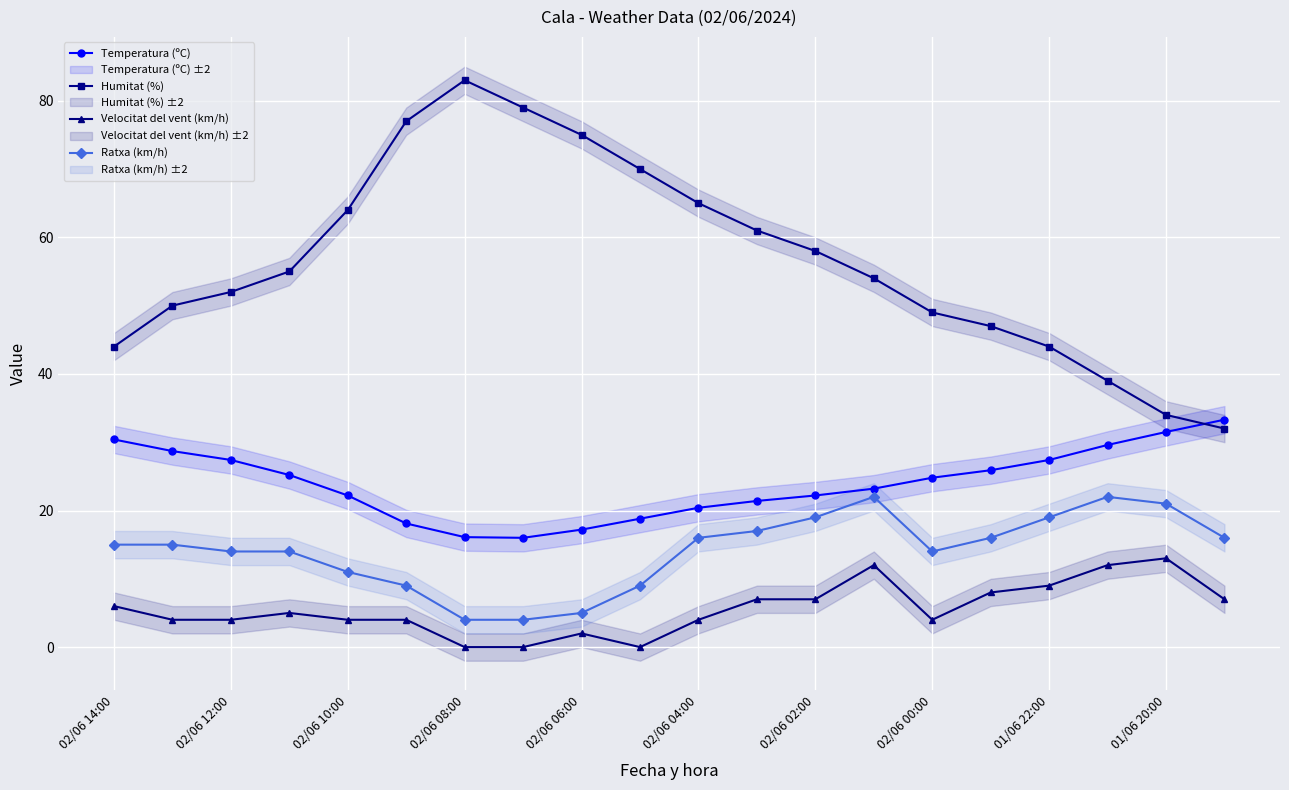

What is the highest value of the Temperatura (ºC) series?

33.3